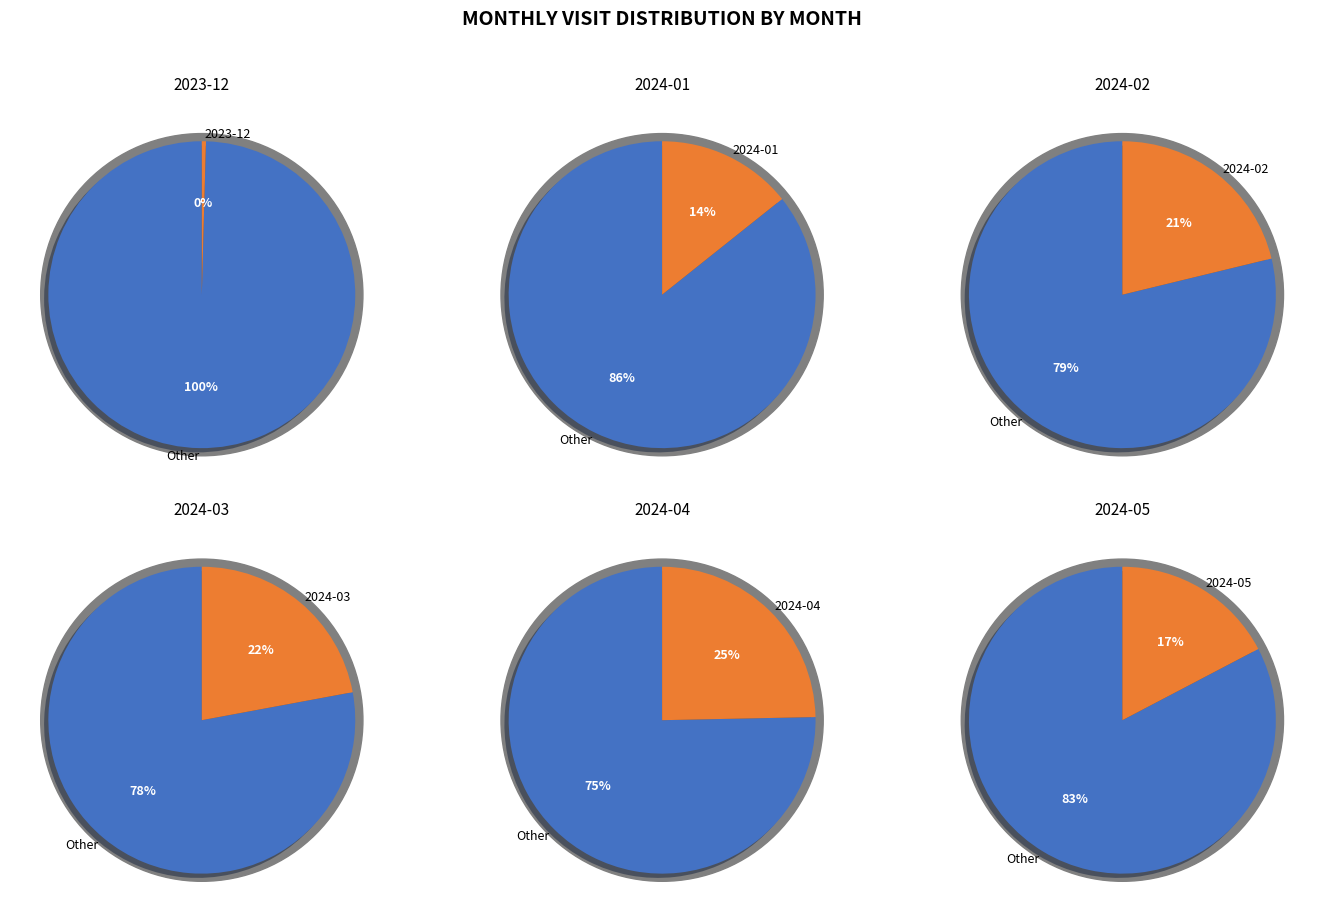

Count the number of slices in the pie.

6